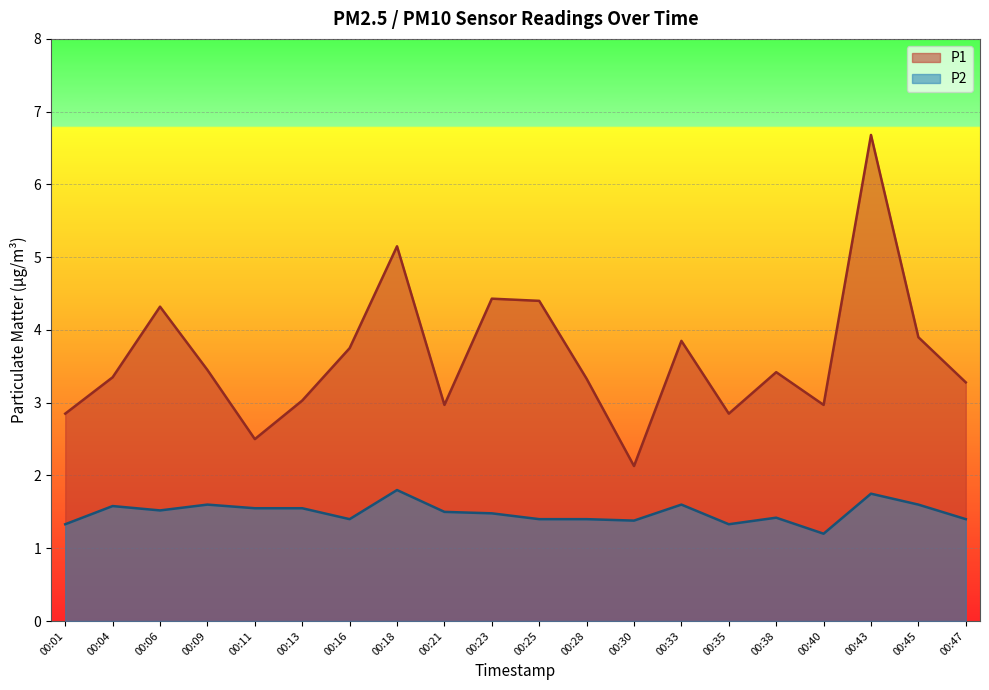

How many interior local valleys does the P2 series have?

5